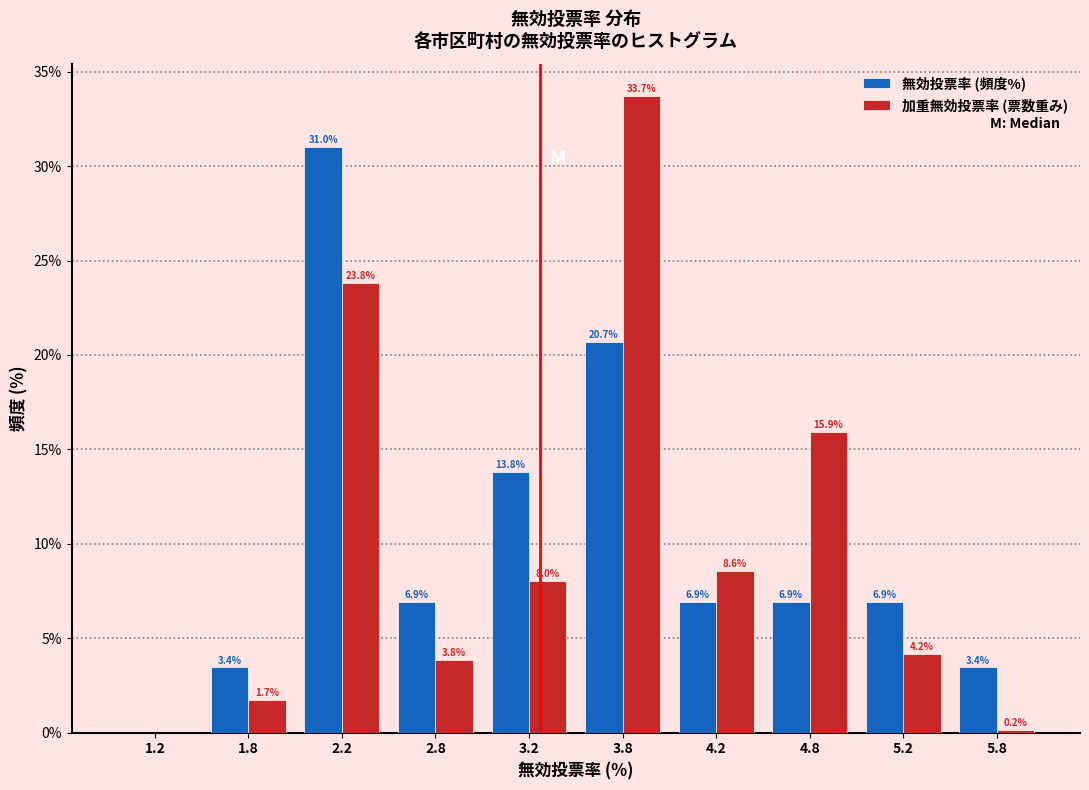

In the 無効投票率 (頻度%) series, which range on the x-axis has the tallest bar?

2.0 to 2.5